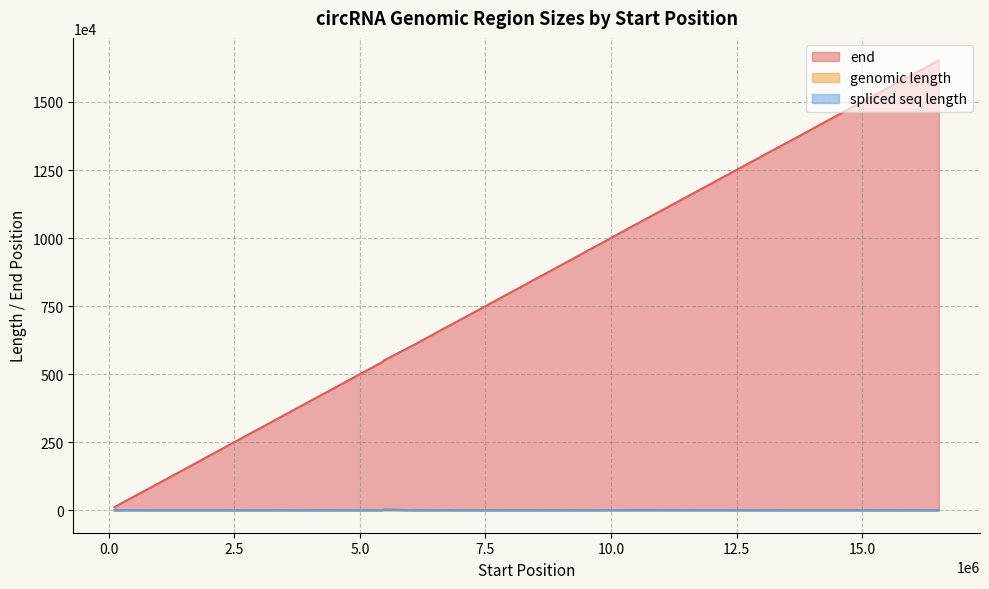

Which series has the largest total across all categories?

end